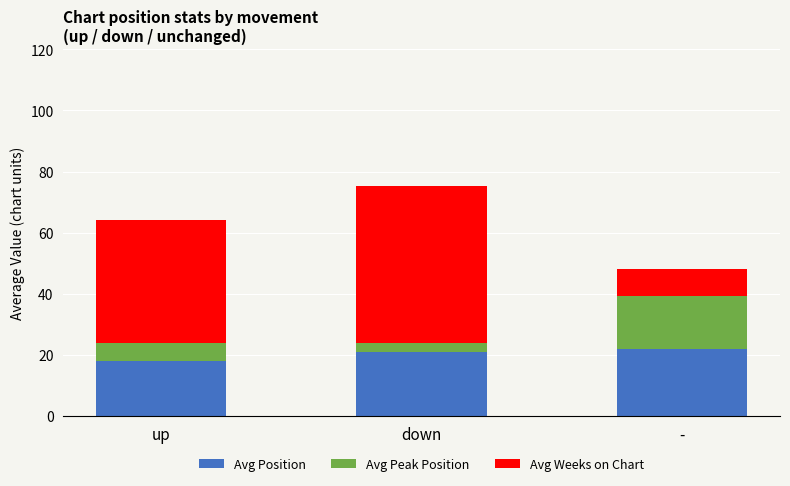

True or false: Avg Position has a value of 21.0 at down.

True